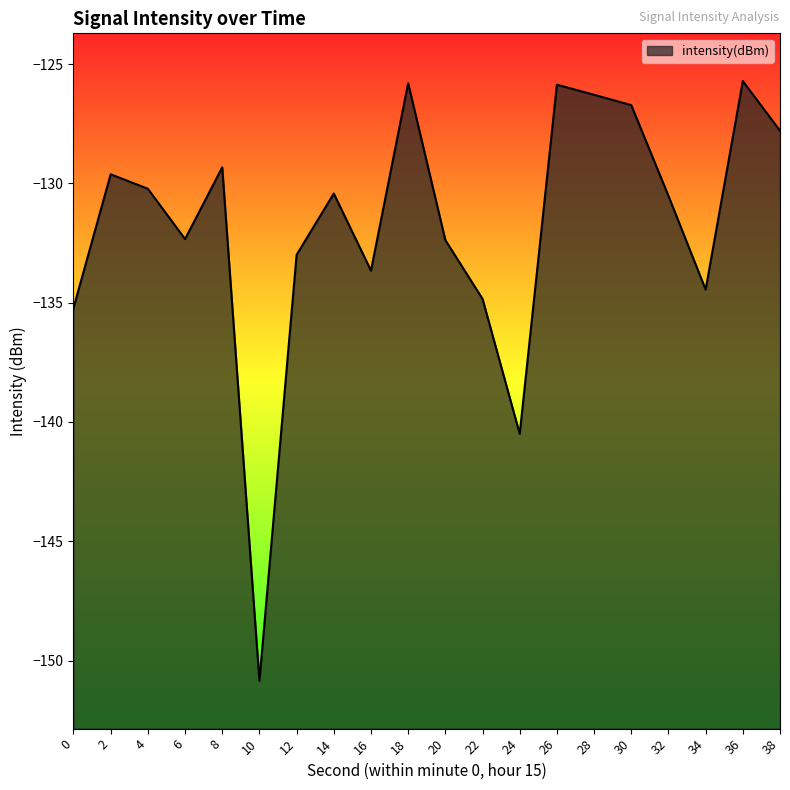

Where does the data first go above -130?

2